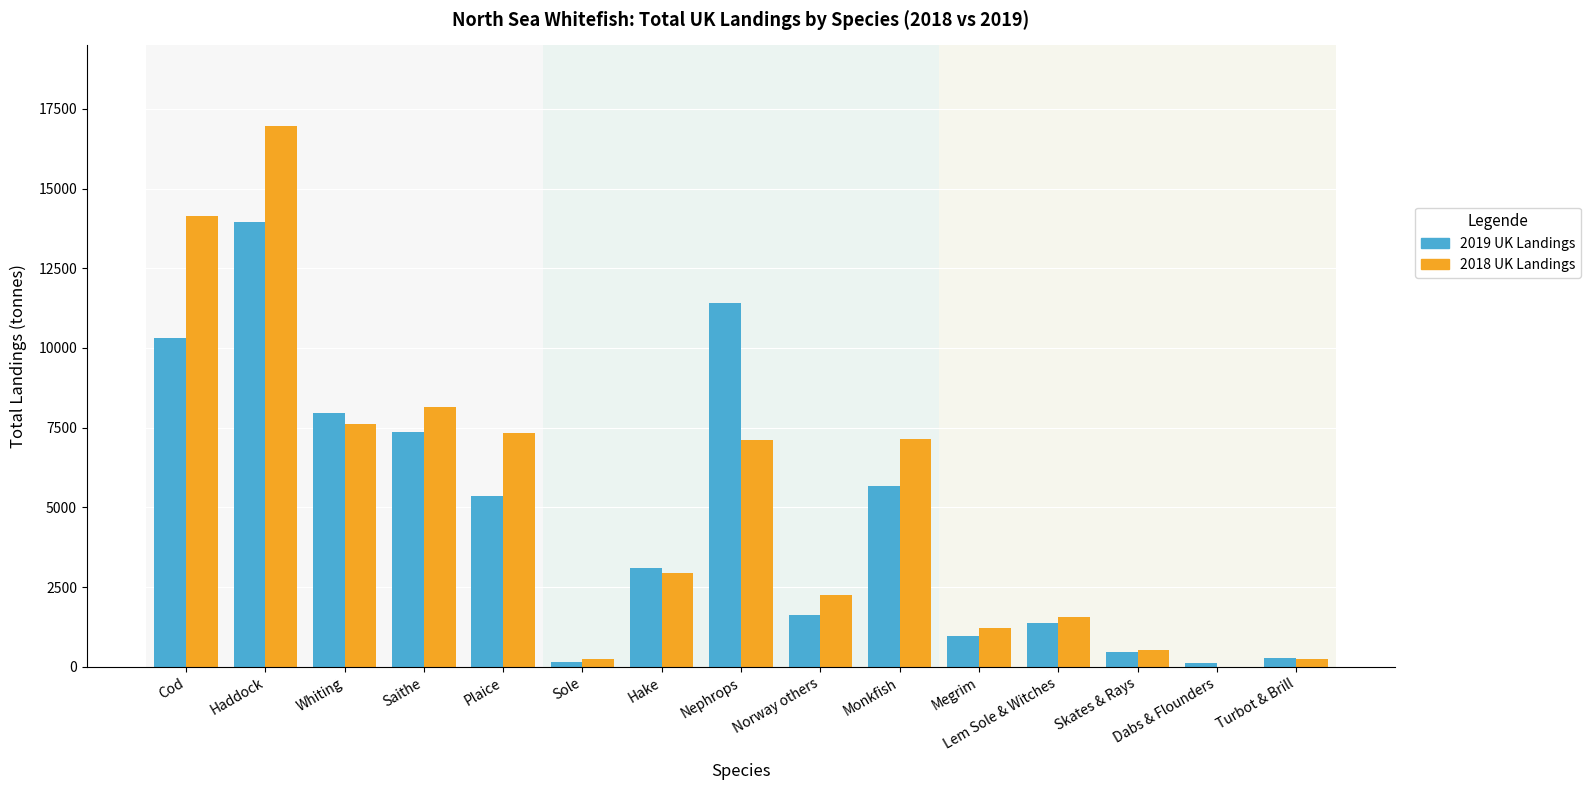

Count the number of categories in the chart.

15